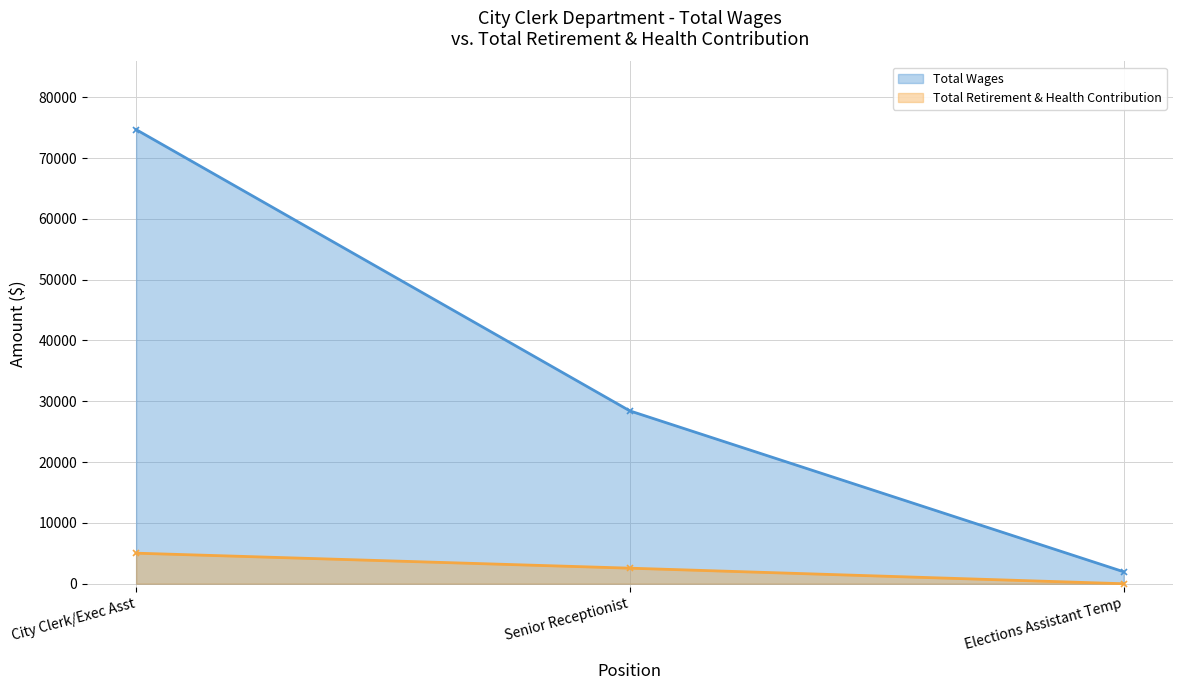

Reading left to right, what are all the values shown in this chart?

Total Wages: City Clerk/Exec Asst=74672	Senior Receptionist=28420	Elections Assistant Temp=1973
Total Retirement & Health Contribution: City Clerk/Exec Asst=5027	Senior Receptionist=2560	Elections Assistant Temp=0